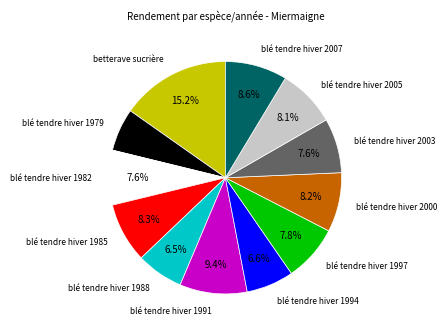

How many slices are in this pie chart?

12